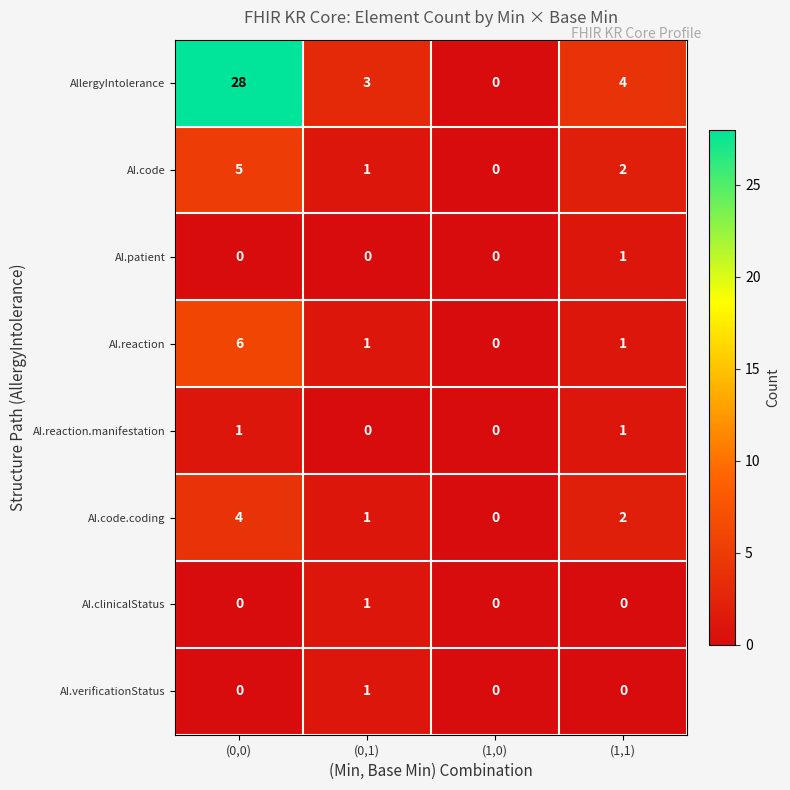

What is the greatest value displayed?

28